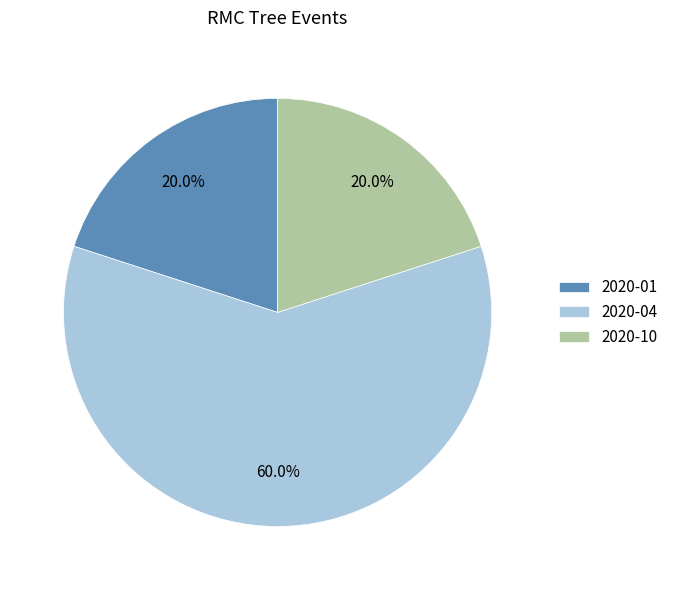

Which slice represents more than half of the pie?

2020-04